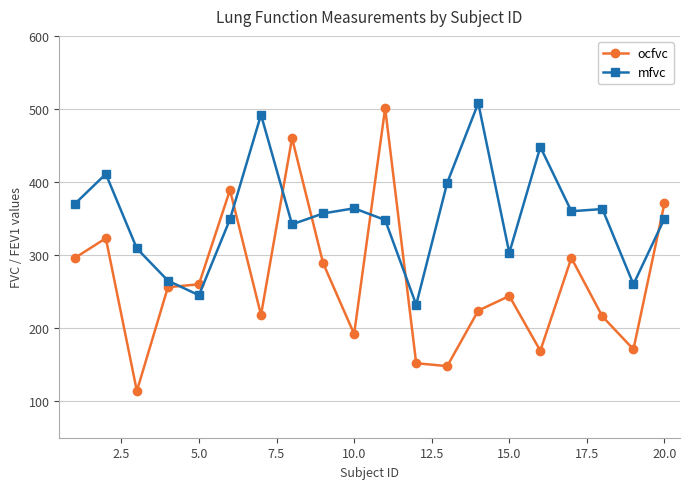

True or false: mfvc and ocfvc intersect in this chart.

True